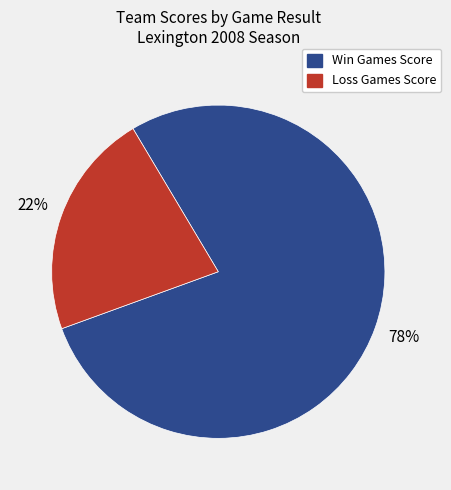

Does any single category account for the majority?

Yes